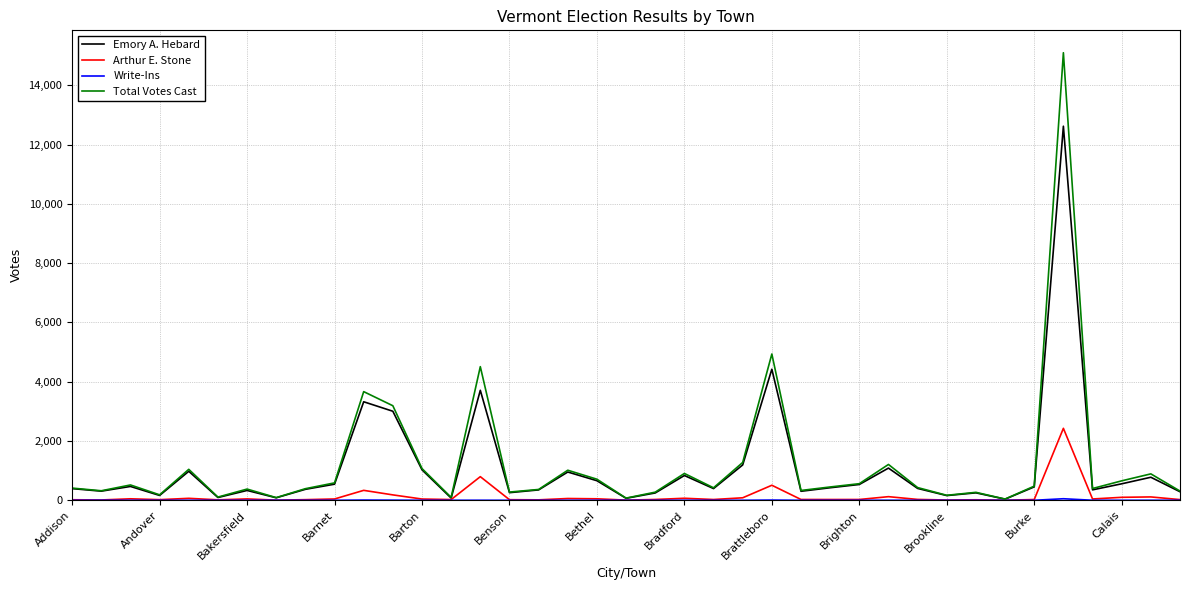

What is the difference between the second highest and minimum values in the Total Votes Cast series?

4895